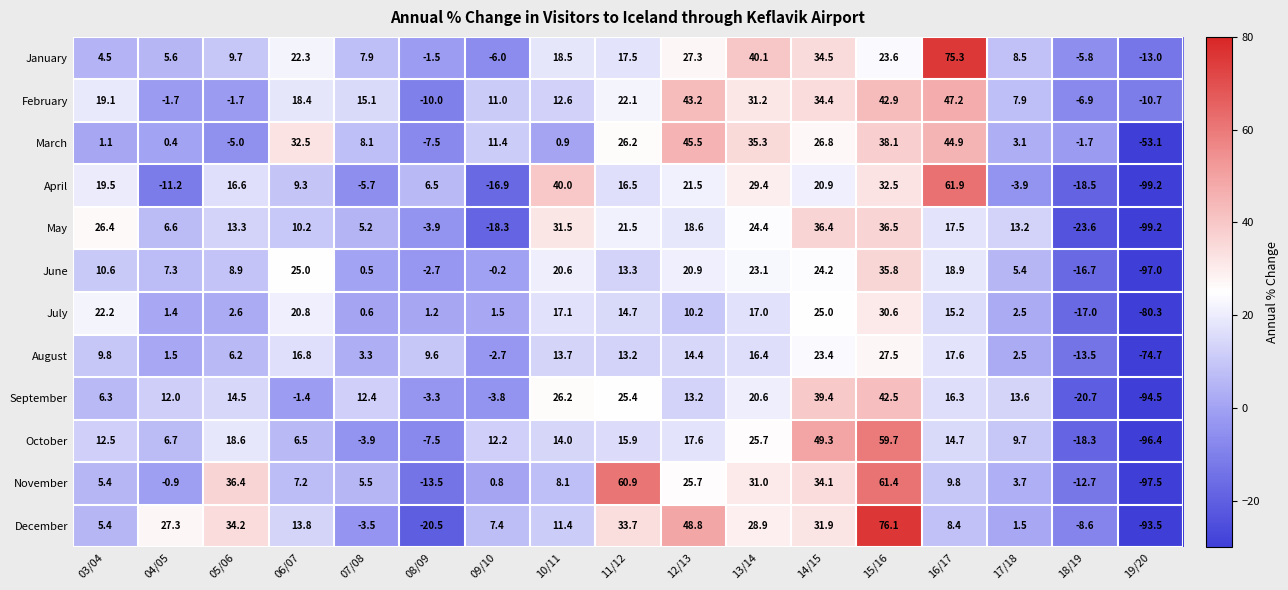

True or false: October has a value of 14.0 at 10/11.

True